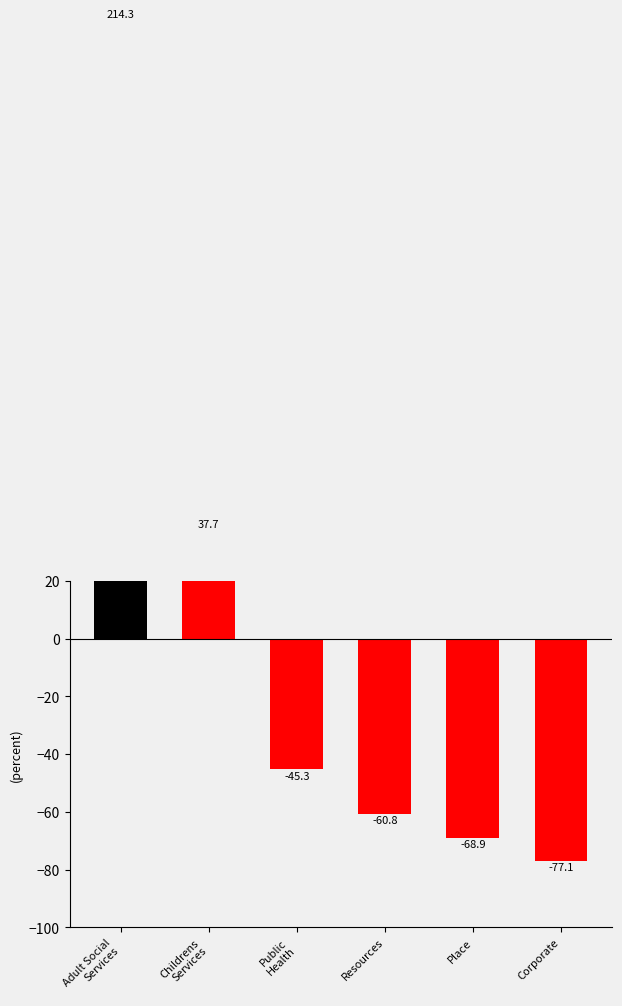

What is the label of the 6th bar from the left?

Corporate